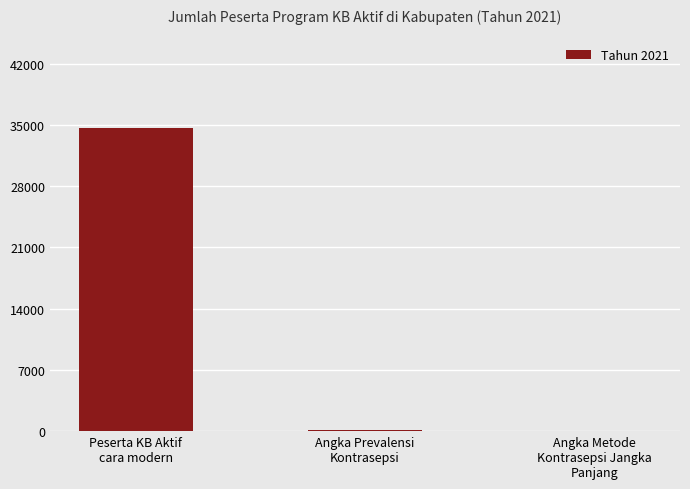

Are the bars grouped side by side (vs. stacked)?

No